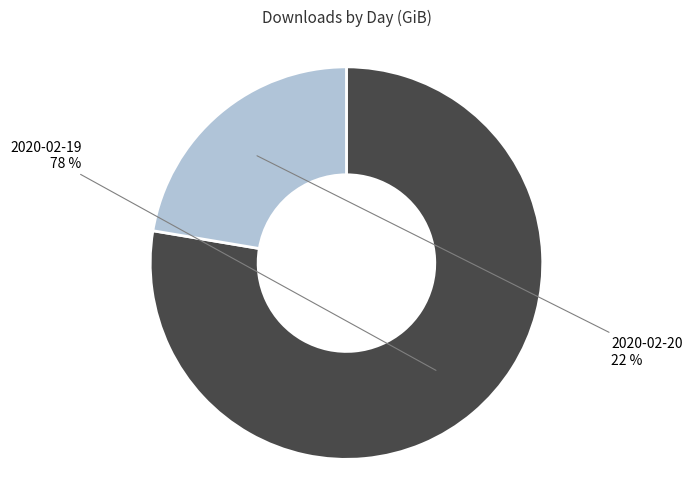

How many slices are in this pie chart?

2